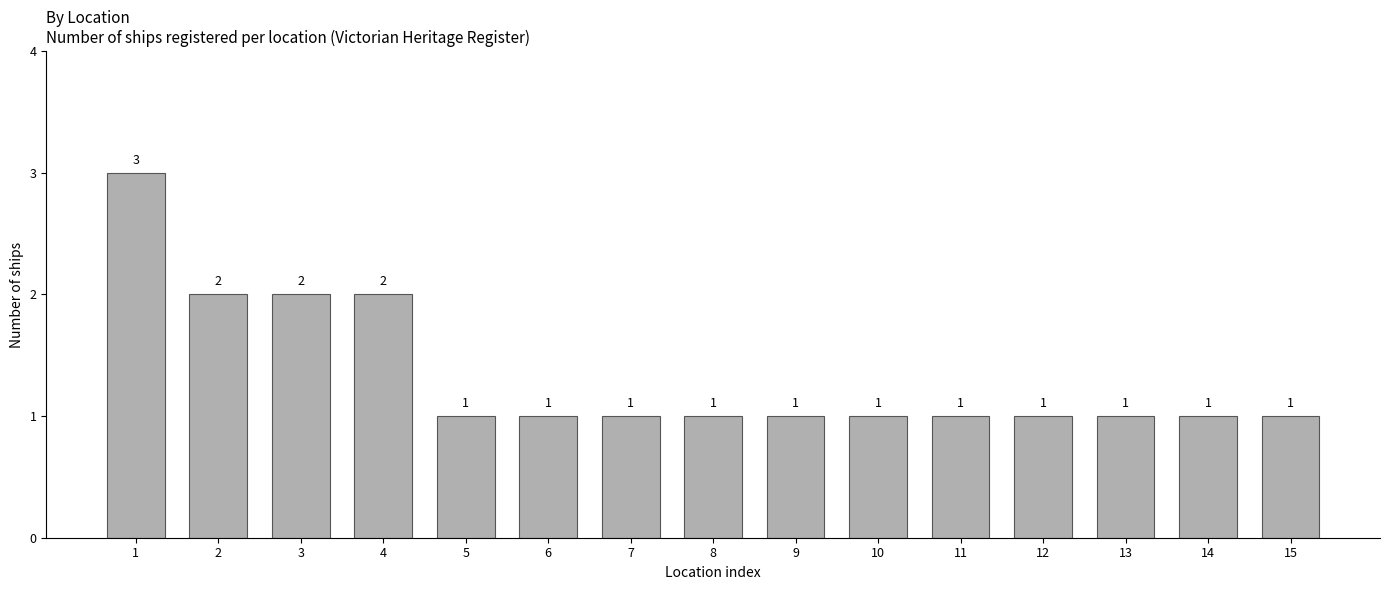

What is the ratio of the value at 13 to the value at 6?

1.0